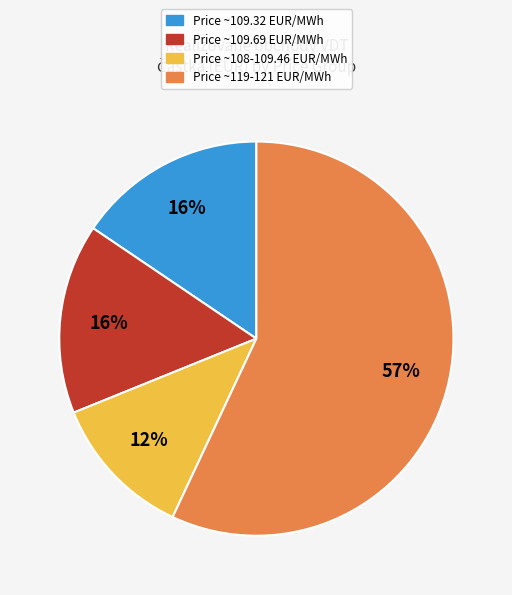

How many segments does this pie chart have?

4